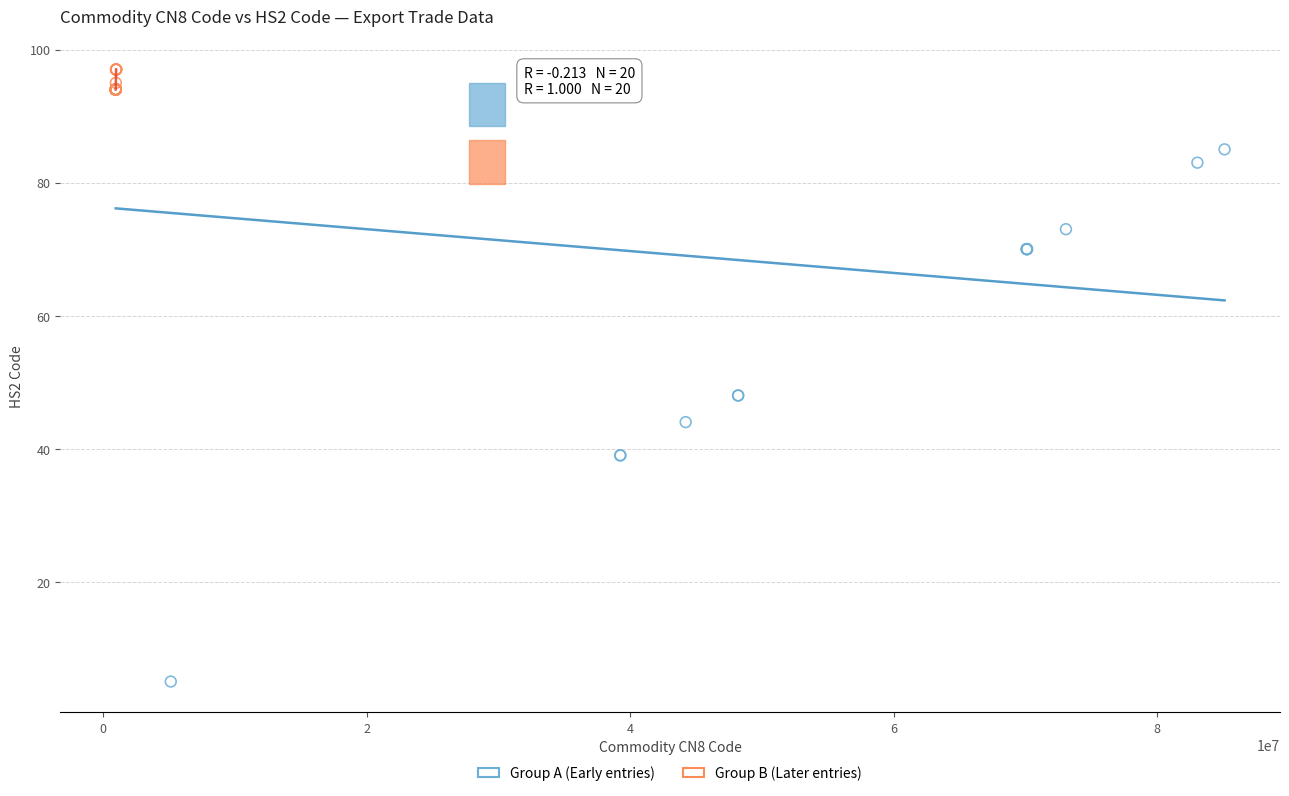

Which series has the widest spread of Y values?

Group A (Early entries)